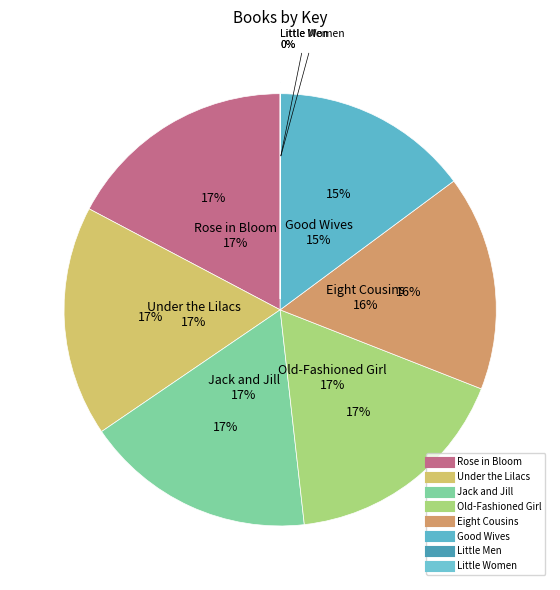

What is the smallest slice in the pie chart?

Little Women